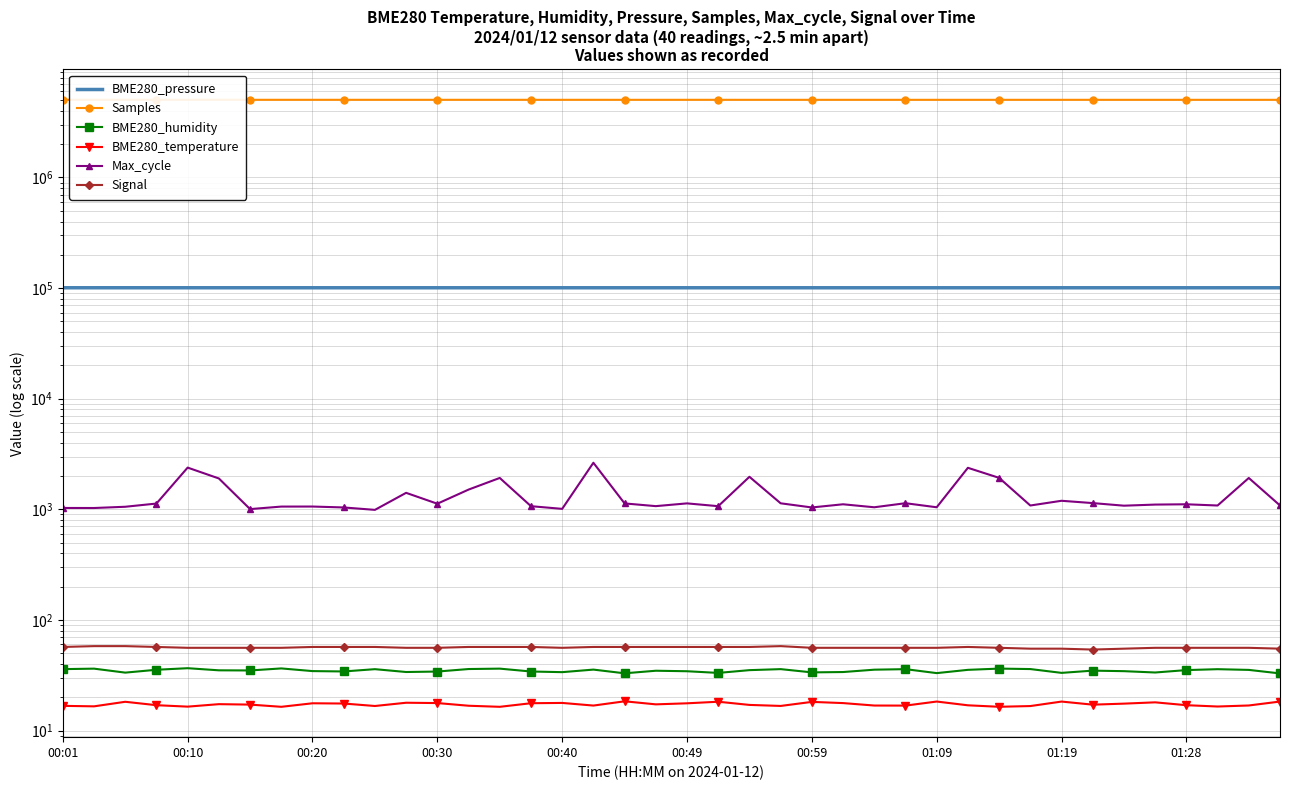

What is the average value of the Signal series?

56.4